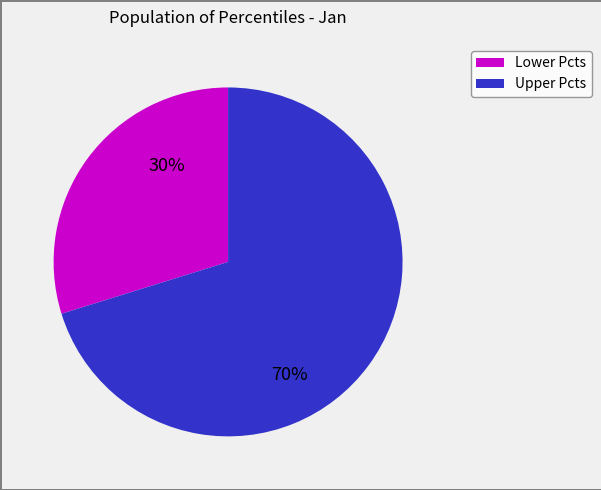

Does any single category account for the majority?

Yes